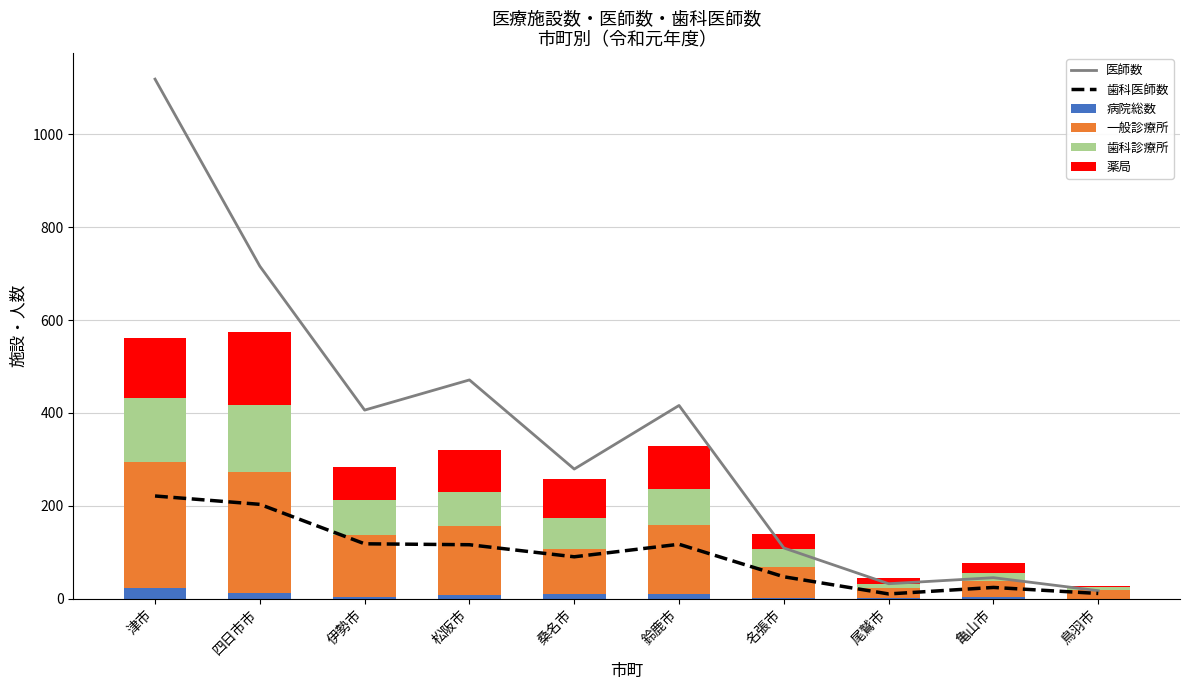

What is the total value across all series at 松阪市?

906